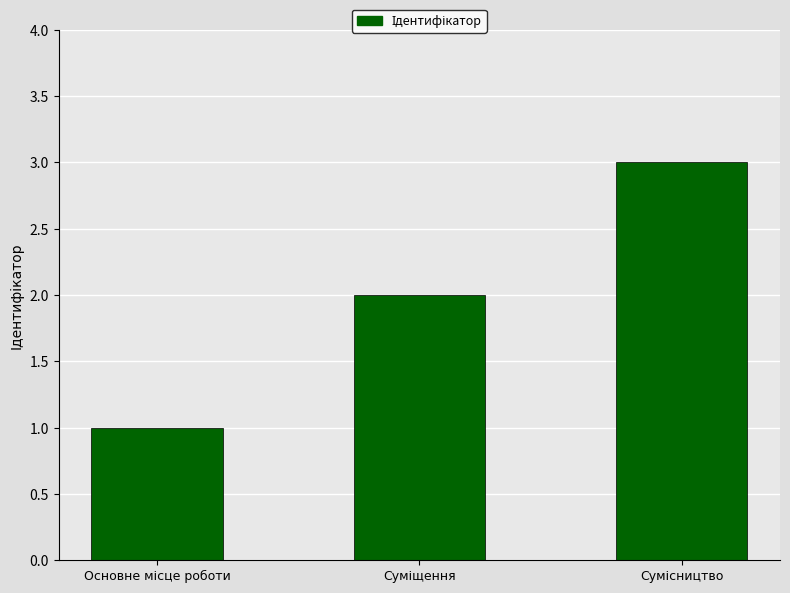

What is the sum of all values?

6